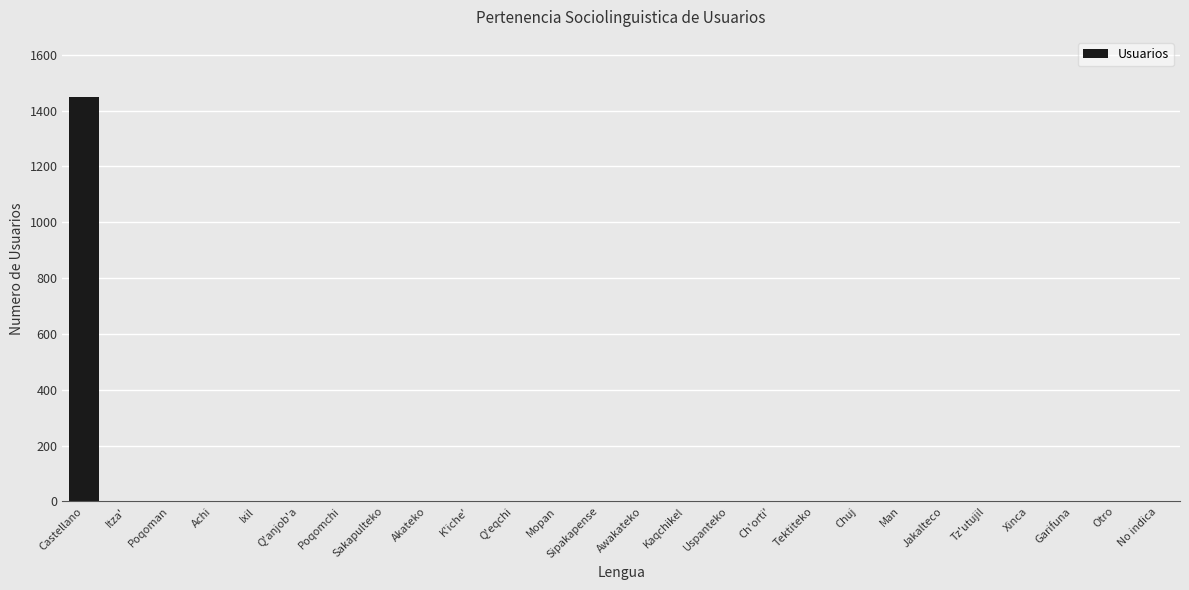

Are the bars horizontal?

No